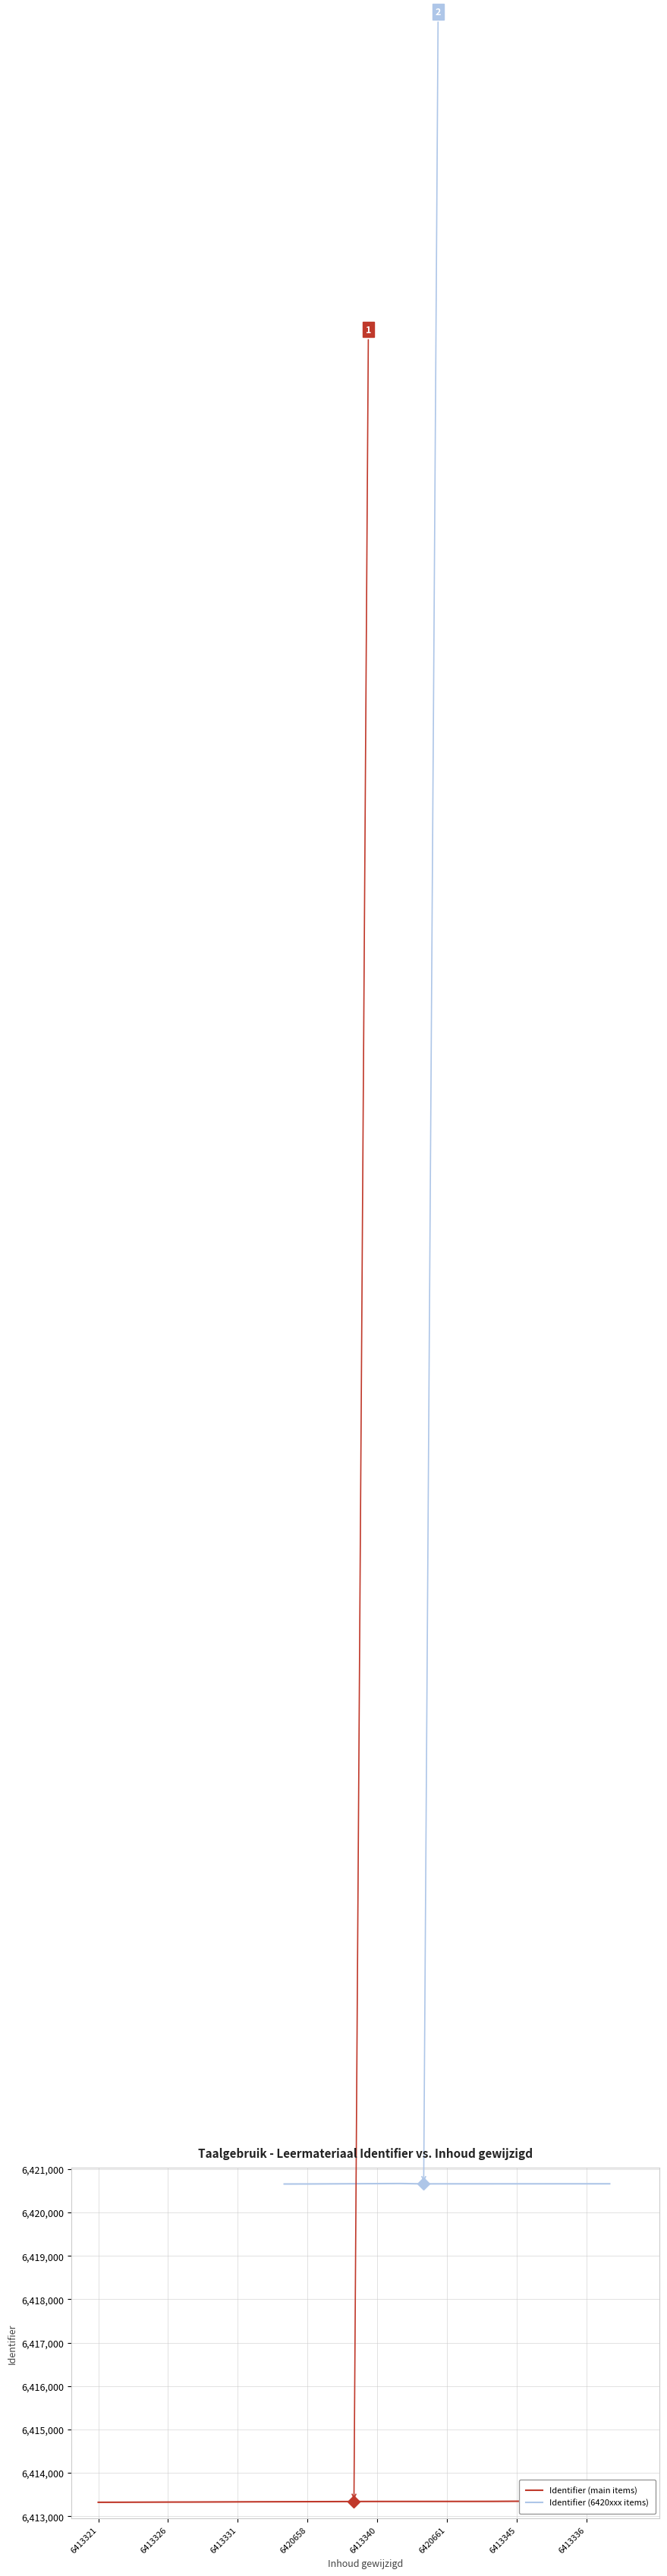

What is the sum of all values?

153964003